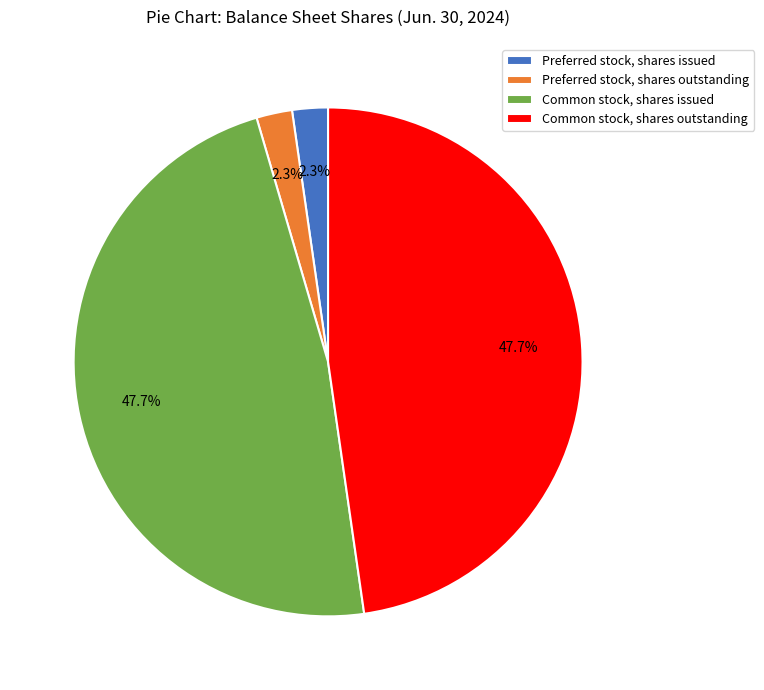

How much of the chart is everything except Preferred stock, shares outstanding?

97.7%